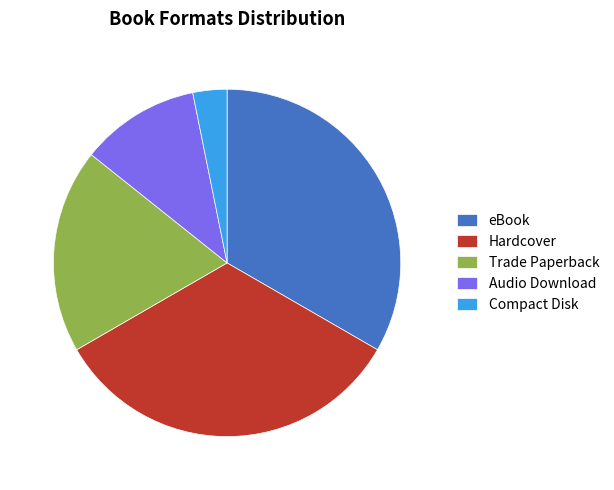

Count the number of slices in the pie.

5